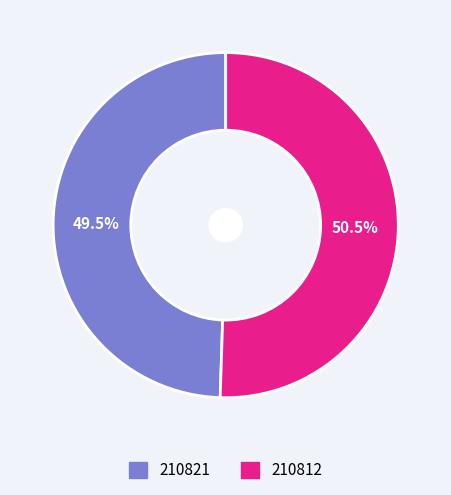

What is the total percentage of 210812 and 210821?

100.0%